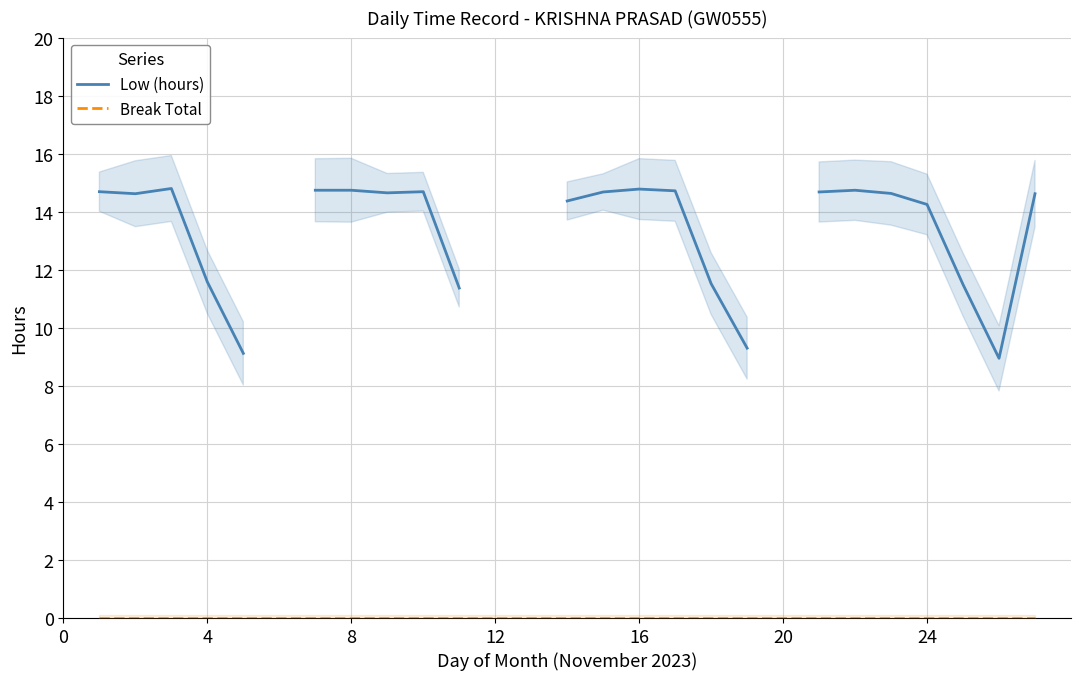

True or false: Low (hours) has a value of 14.8 at 16.

True